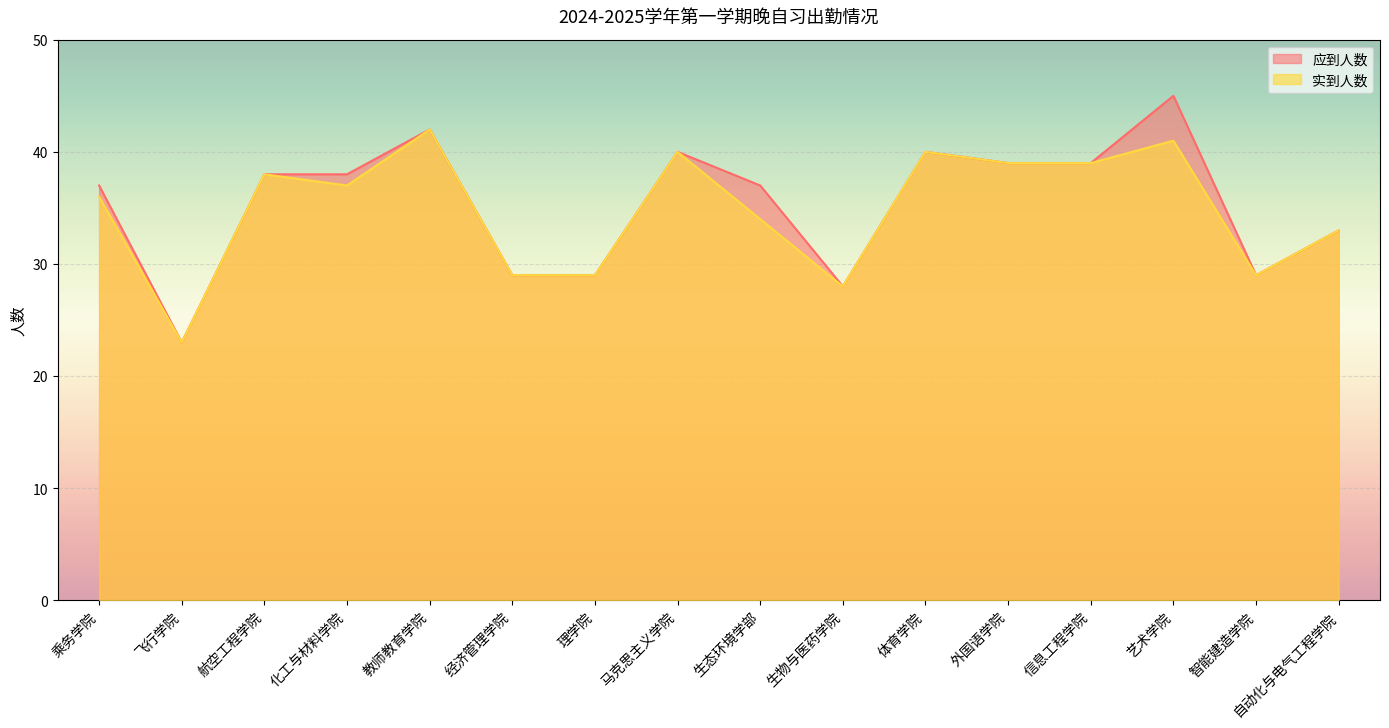

How many interior local peaks does the 应到人数 series have?

4